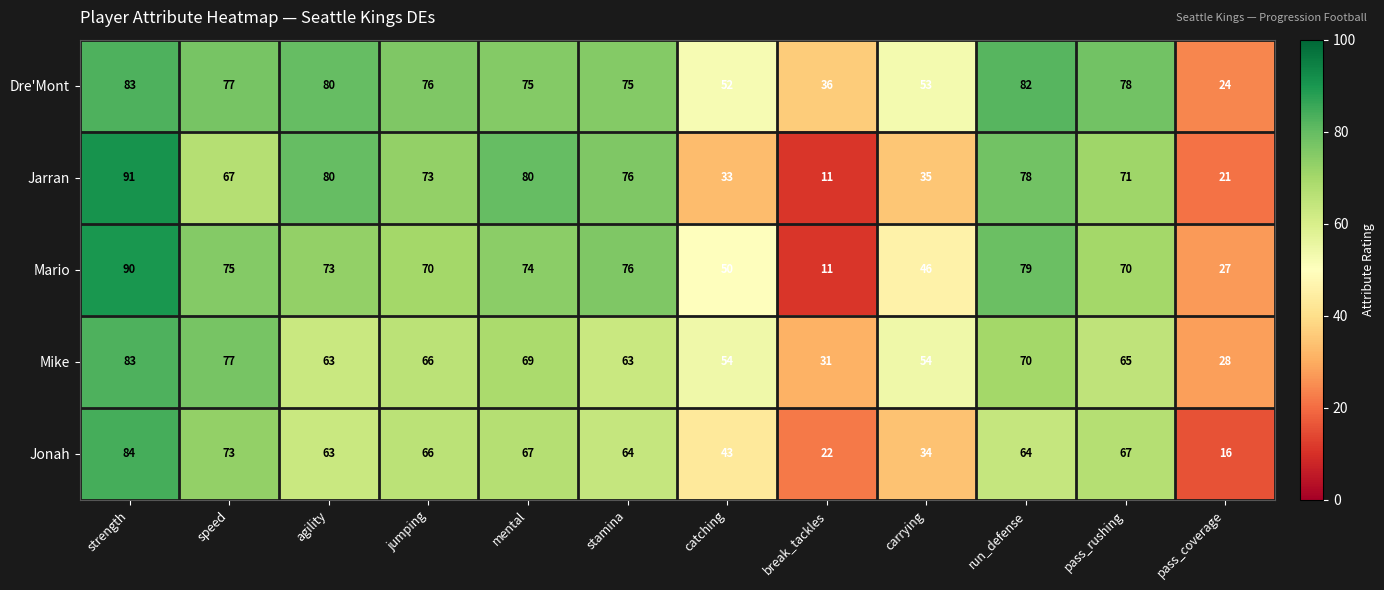

How many data points does each series have?

12